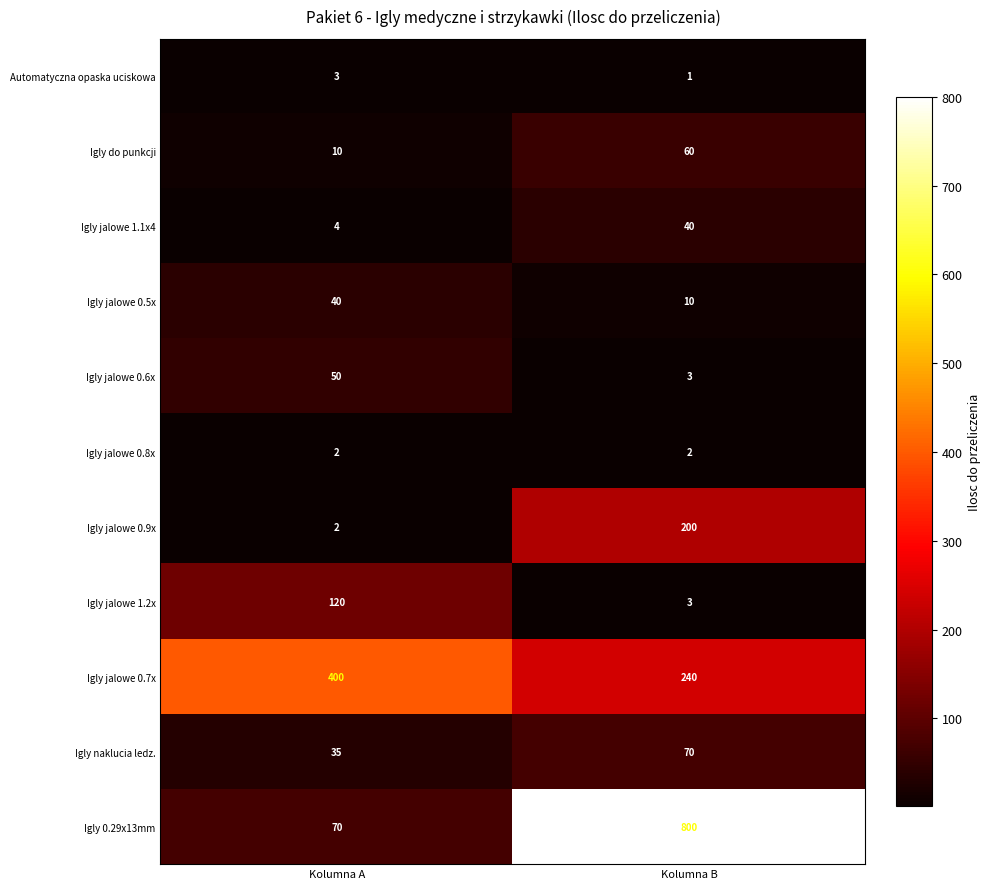

What is the difference between the highest and lowest values at Kolumna B?

799